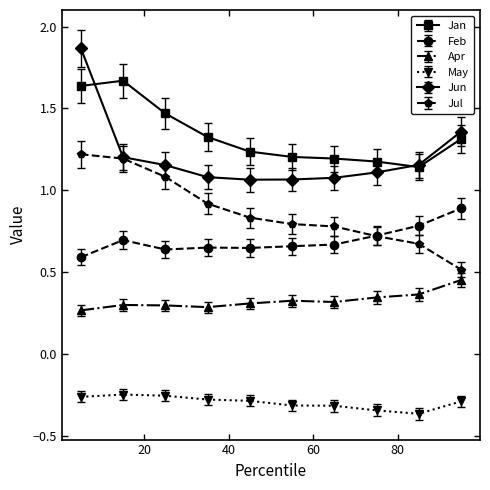

Rank the series by their maximum value, from highest to lowest.

Jun, Jan, Jul, Feb, Apr, May